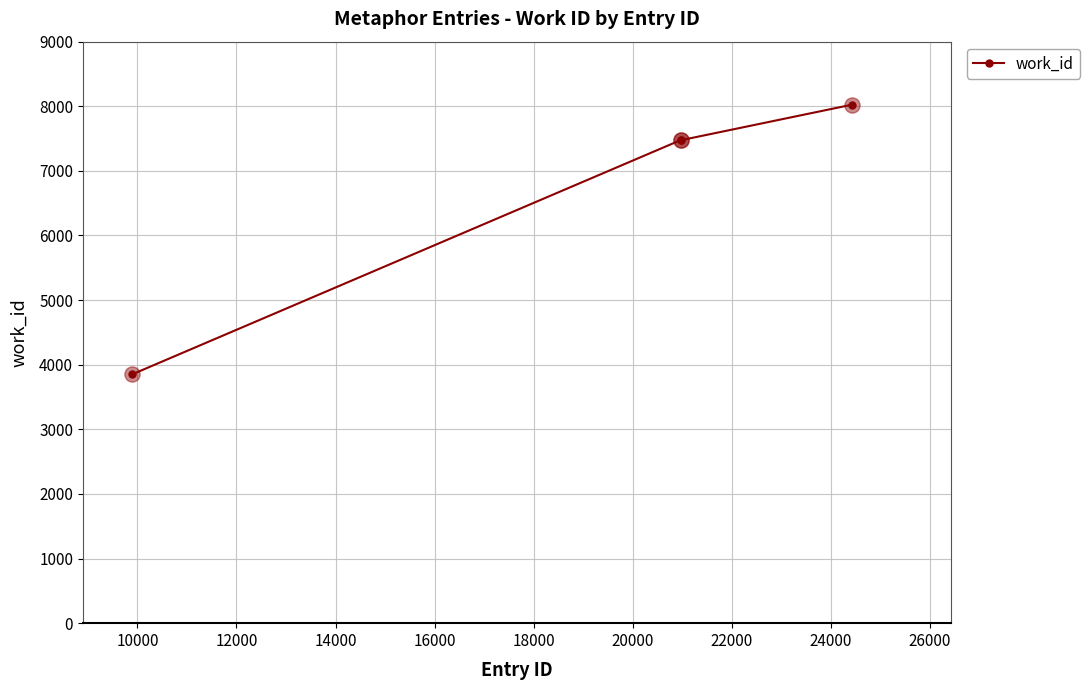

What is the minimum value shown in the chart?

3853